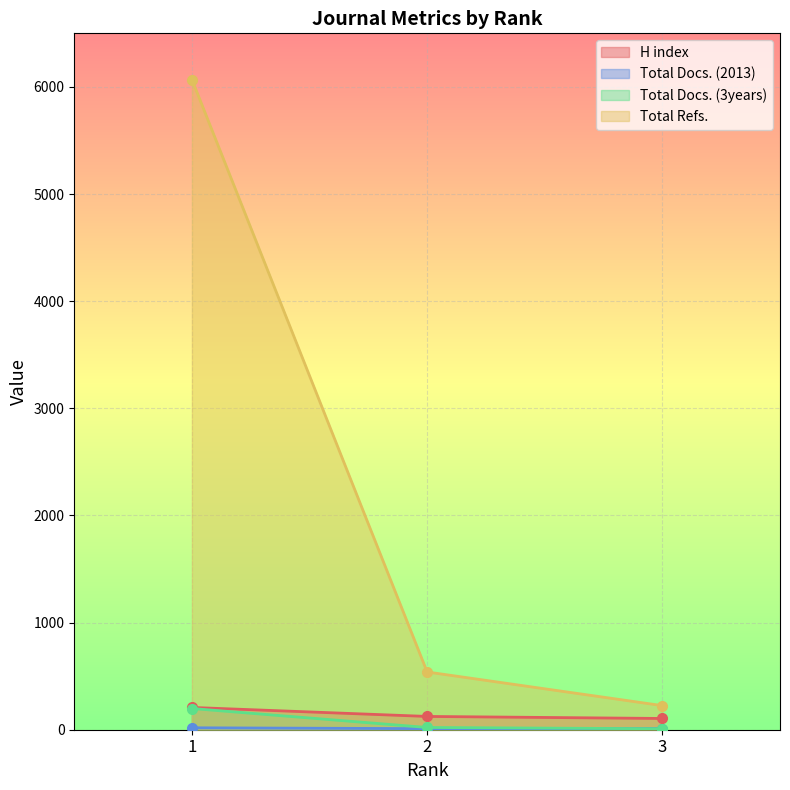

Is the value of H index at 3 greater than the value of Total Docs. (3years) at 1?

No